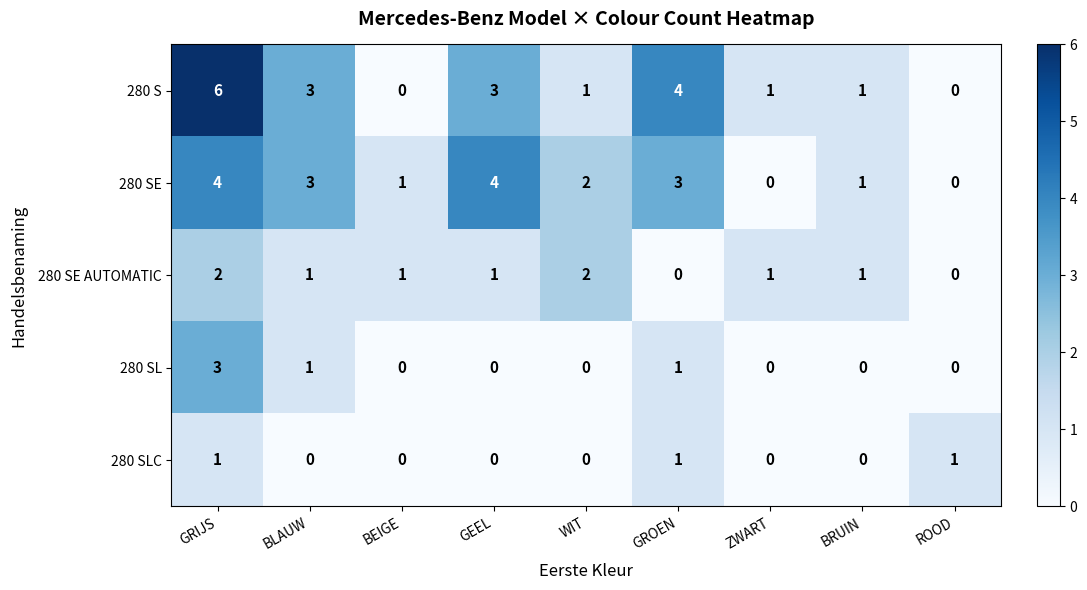

How many 280 SLC values are between 0 and 1?

9